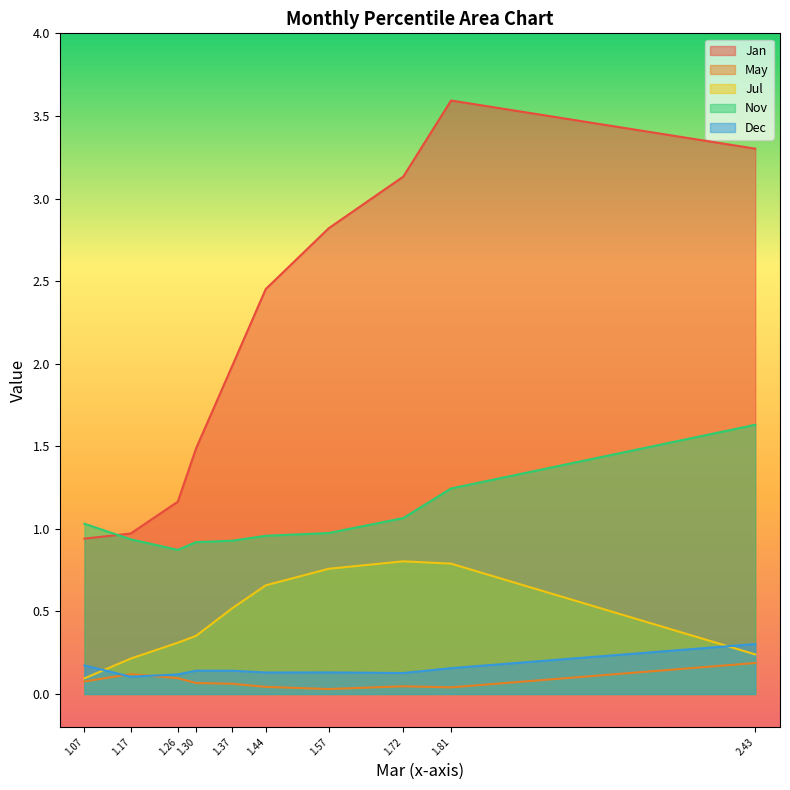

What is the sum of all May values?

0.8